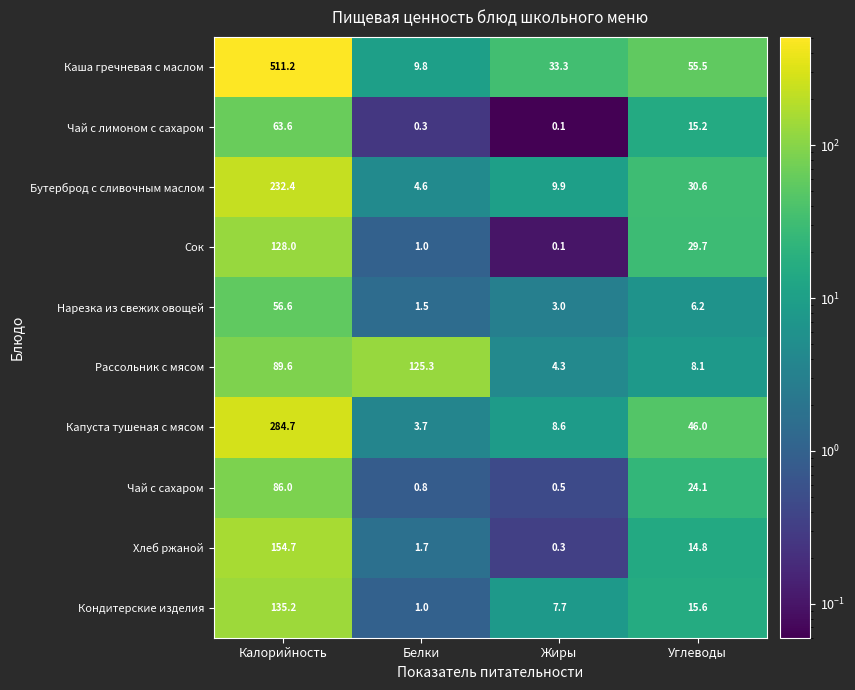

What is the difference between the maximum and minimum values in the Сок series?

127.9